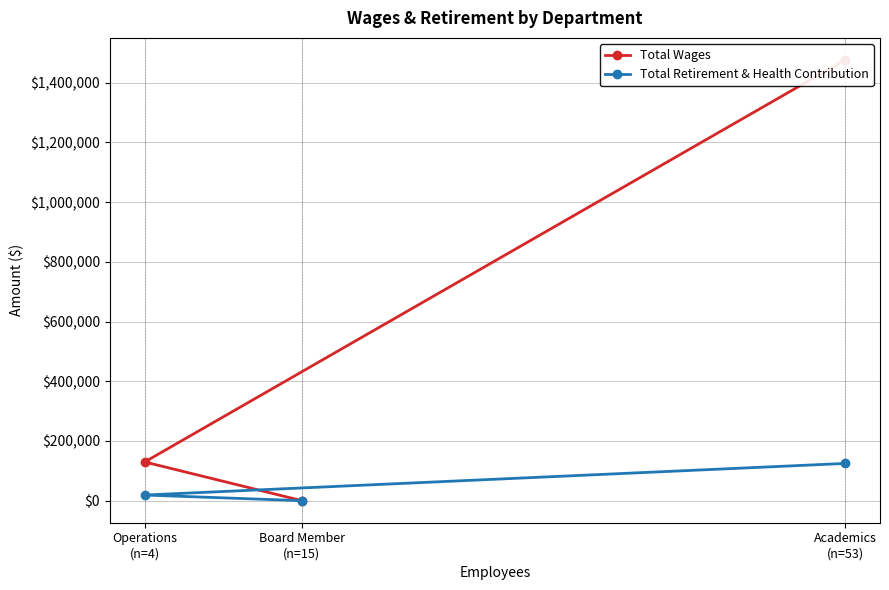

At how many categories does at least one series exceed 1354160?

1